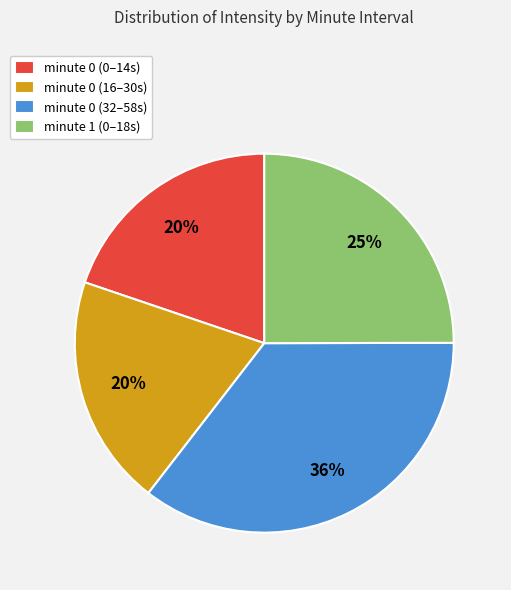

To the nearest percent, what is the combined percentage of minute 0 (16–30s) and minute 0 (32–58s)?

55%